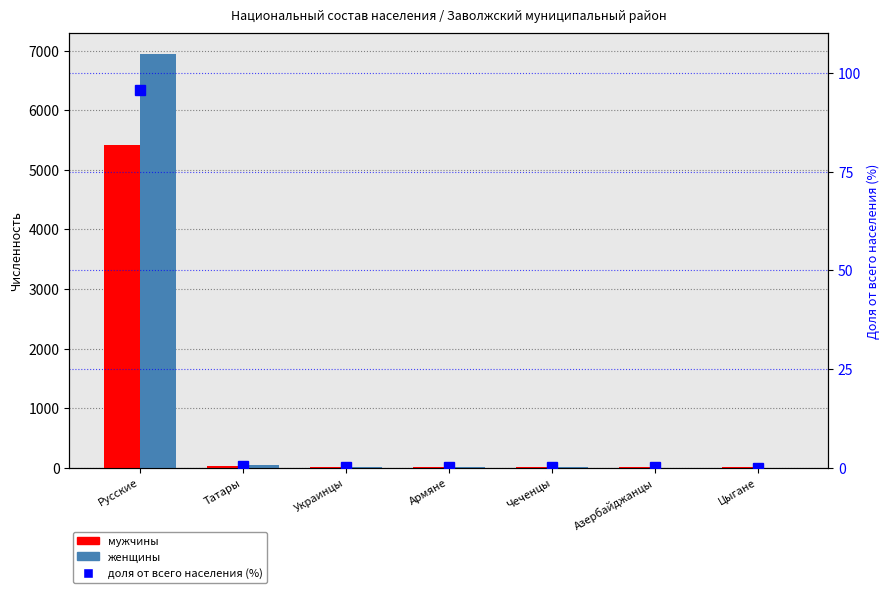

How many data points in доля от всего населения (%) are above 0?

6